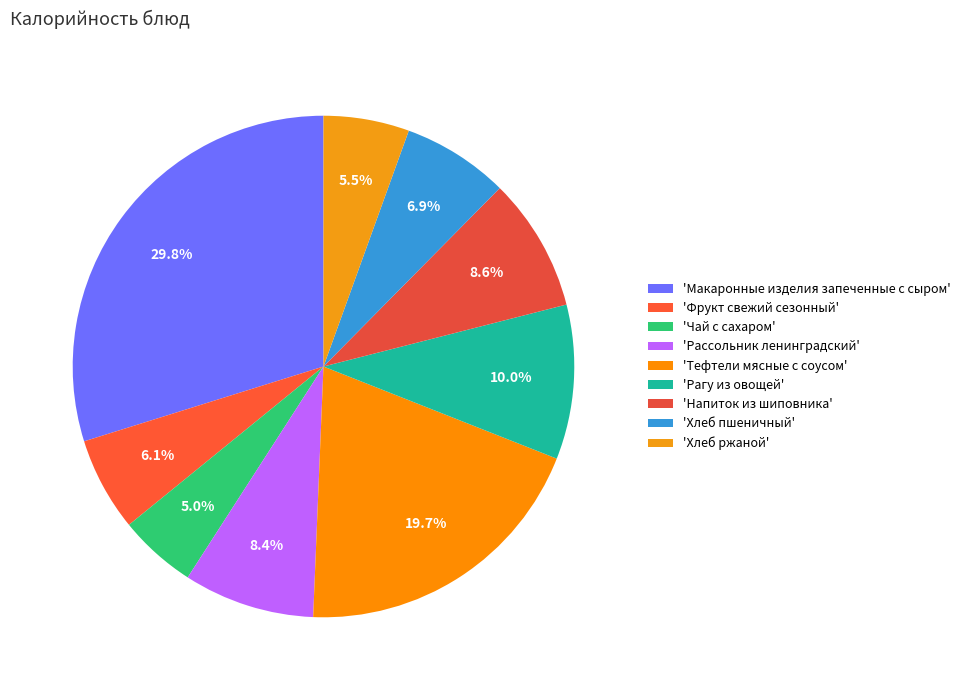

What is the largest slice in the pie chart?

'Макаронные изделия запеченные с сыром'